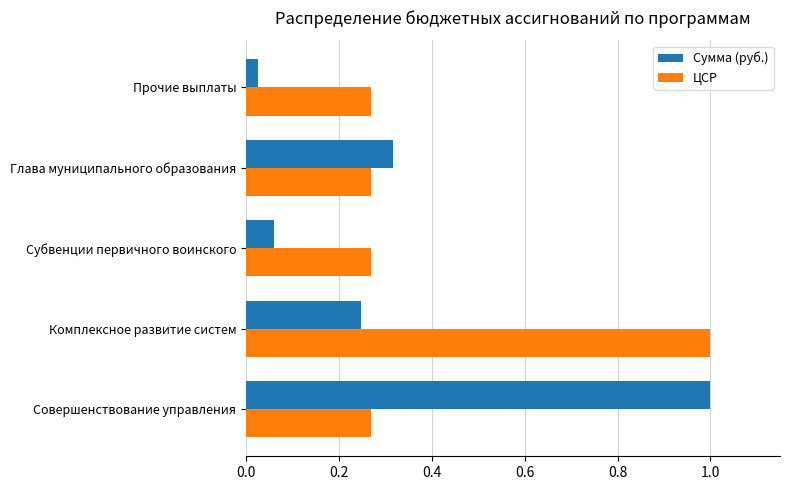

What is the maximum value for ЦСР?

1.0